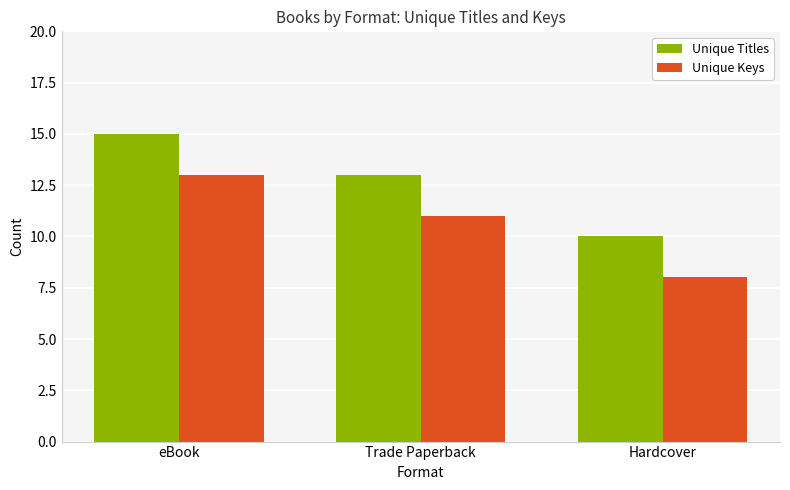

List the series in order of their overall mean, lowest first.

Unique Keys, Unique Titles